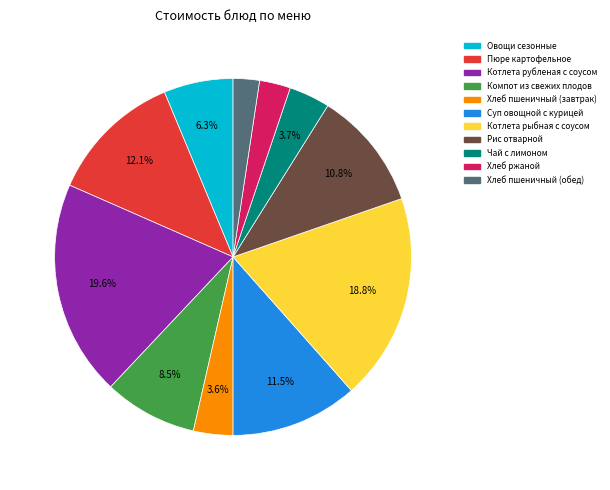

How much of the chart is everything except Чай с лимоном?

96.3%